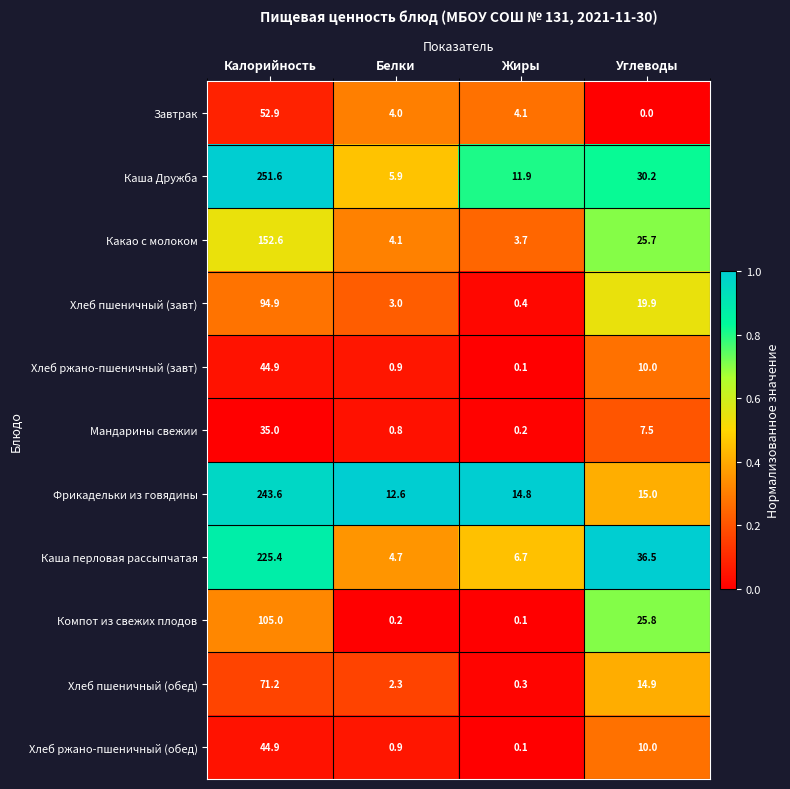

Which series has the largest range (max minus min)?

Каша Дружба